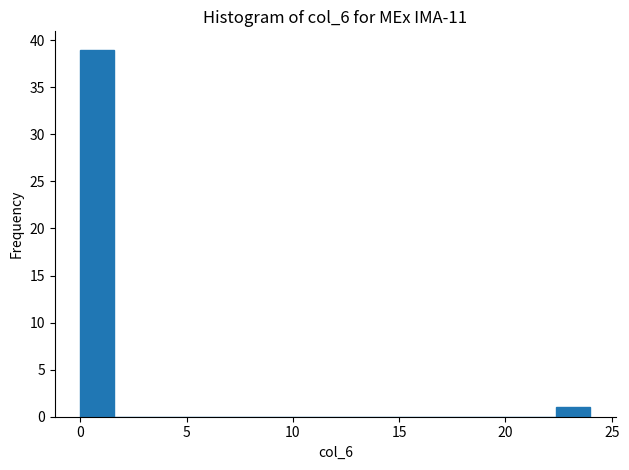

Around what value on the x-axis is the tallest bar? Give the approximate position of its centre, as read against the axis.

1.0